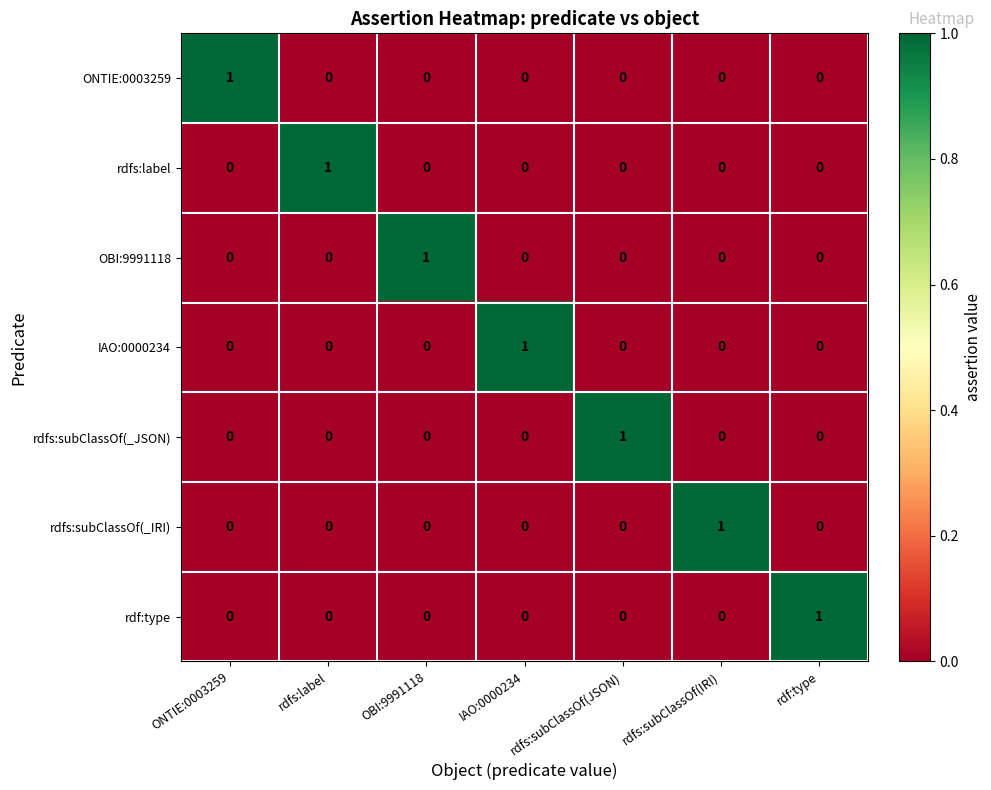

How many ONTIE:0003259 values are between 0 and 1?

7